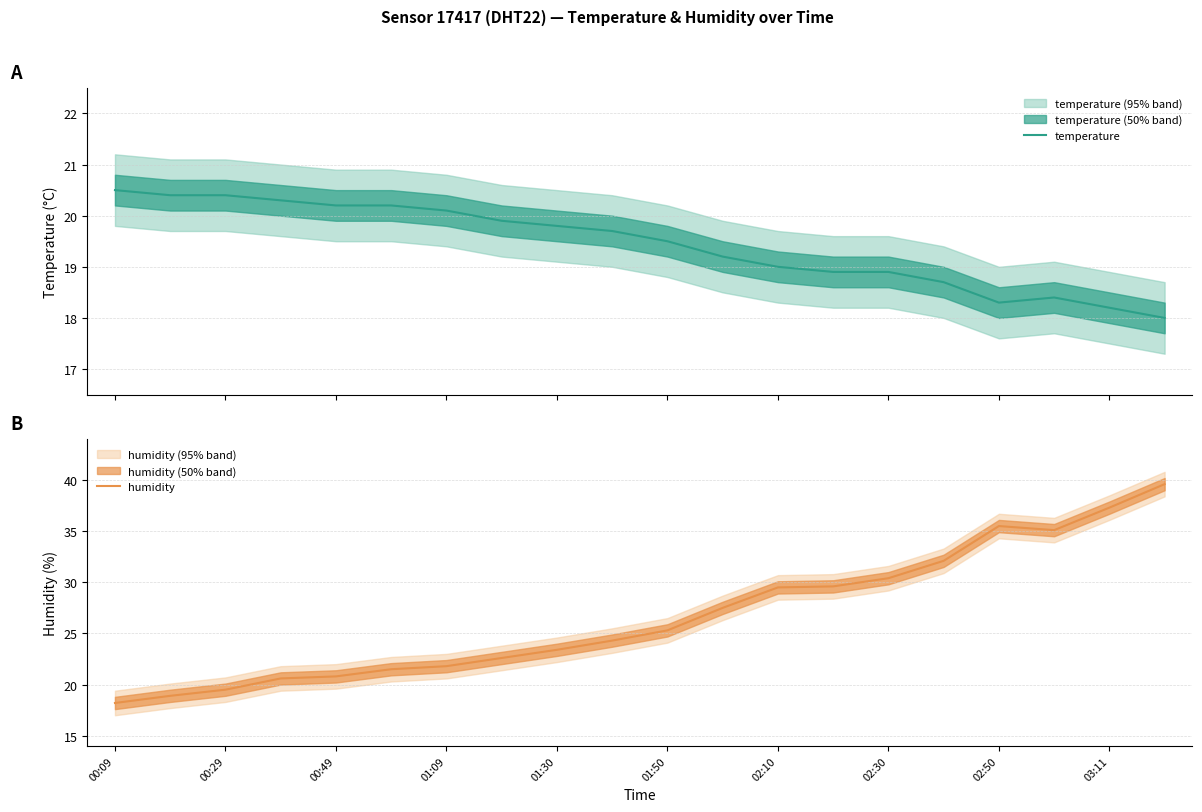

What is the highest value of the temperature series?

20.5